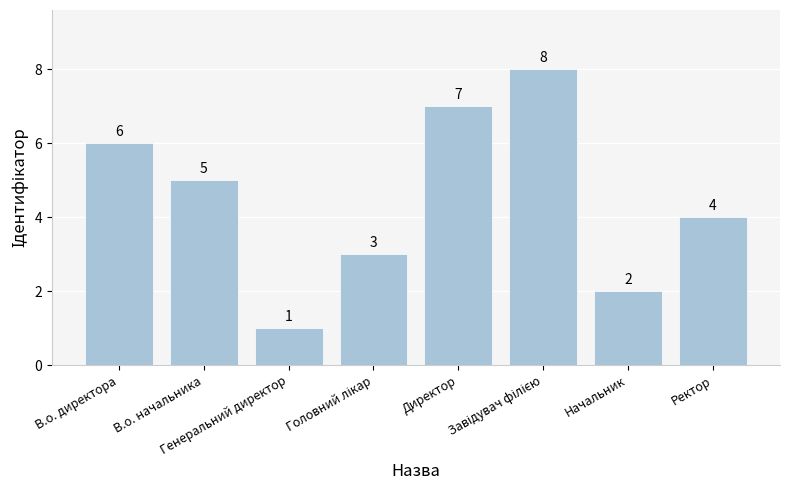

Reading left to right, extract all data points from this chart.

6	5	1	3	7	8	2	4